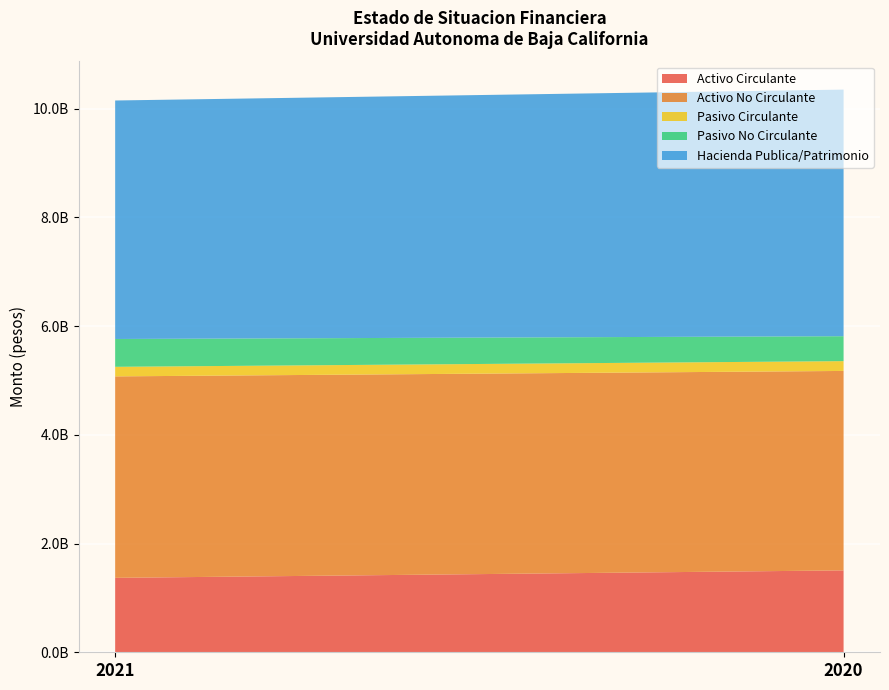

Reading left to right, what are all the values shown in this chart?

Activo Circulante: 2021=1369421404	2020=1506836639
Activo No Circulante: 2021=3706662286	2020=3669430538
Pasivo Circulante: 2021=175940866	2020=180369613
Pasivo No Circulante: 2021=512119304	2020=458626898
Hacienda Publica/Patrimonio: 2021=4388023520	2020=4537270666